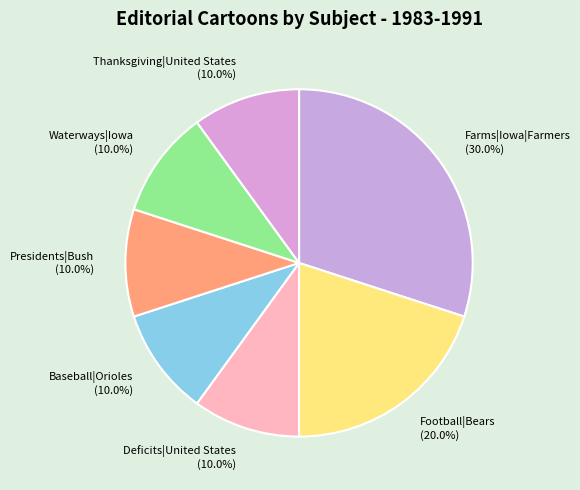

How many slices are in this pie chart?

7